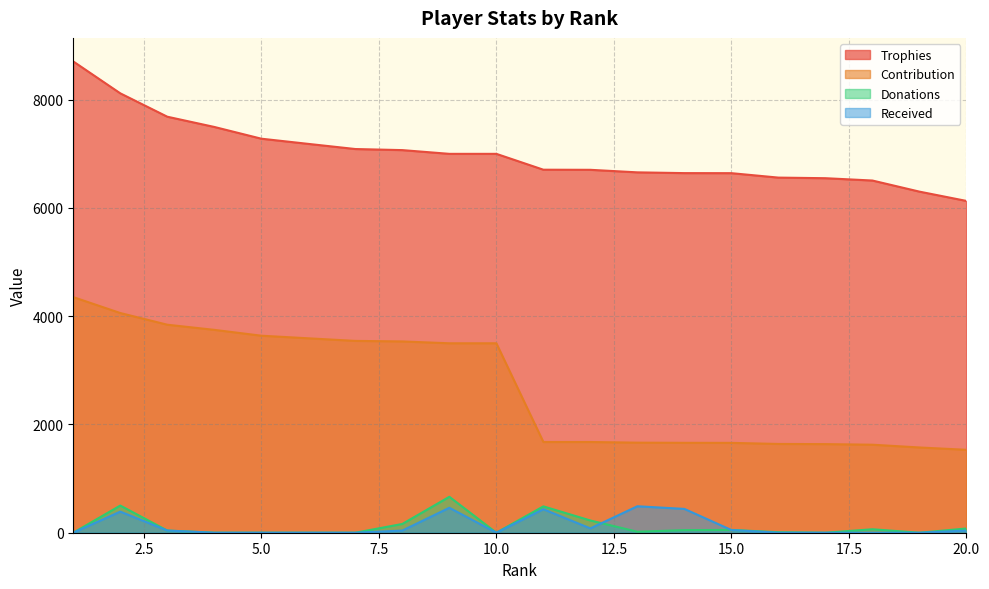

Which has a higher value, 13 or 7?

7